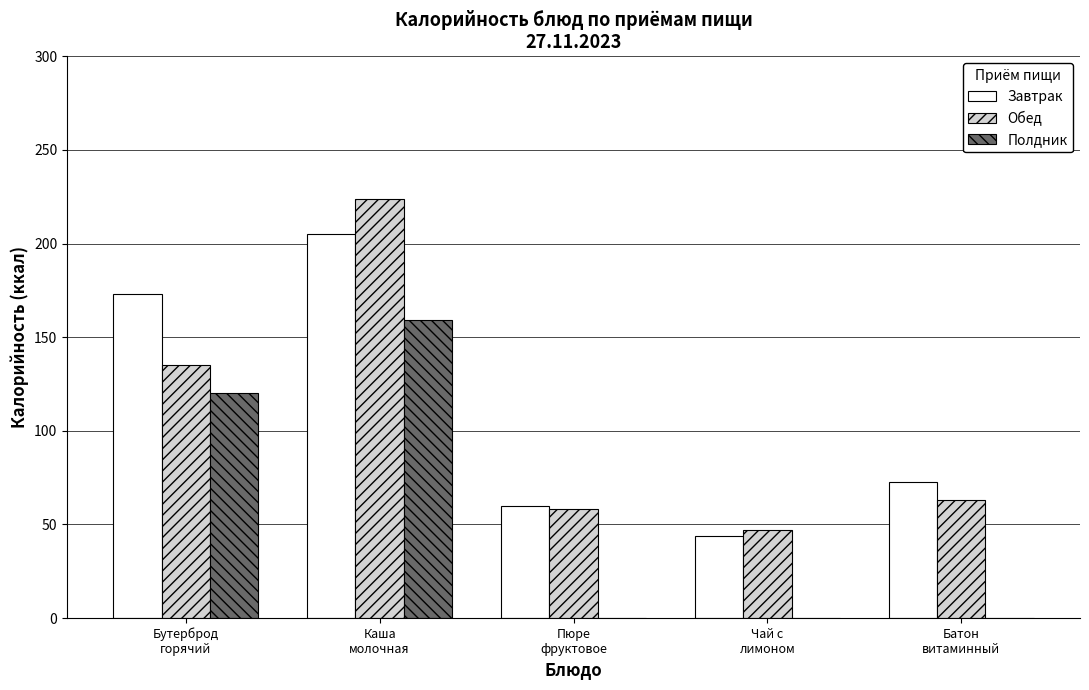

What is the greatest value displayed?

224.0